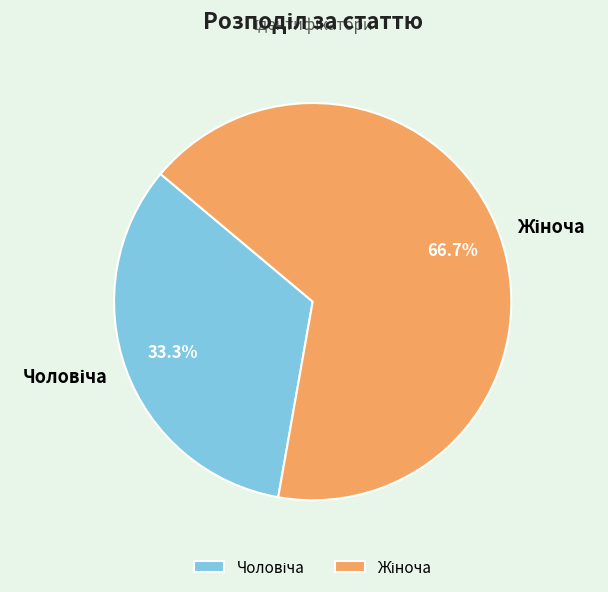

What is the smallest slice in the pie chart?

Чоловіча